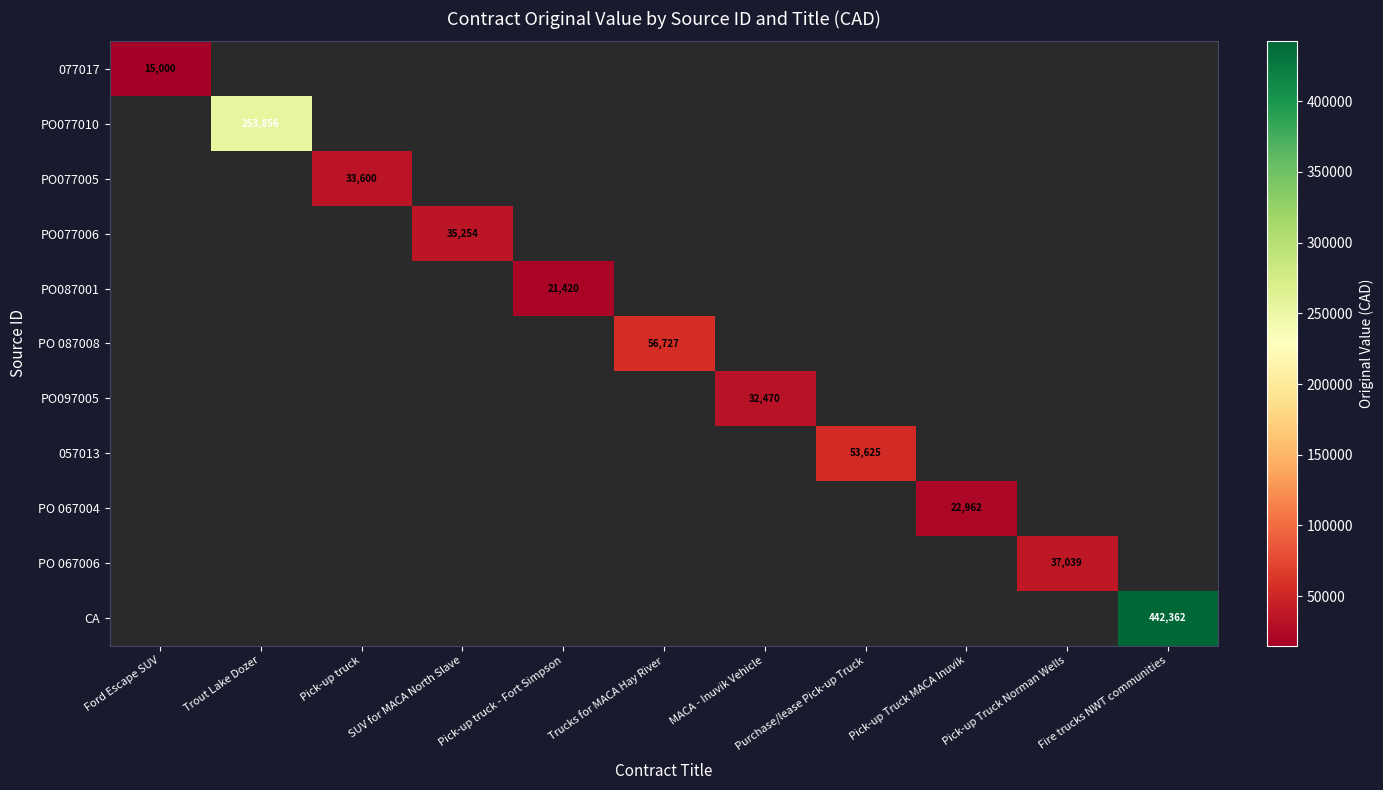

True or false: 077017 has a value of 10215.0 at Ford Escape SUV.

False